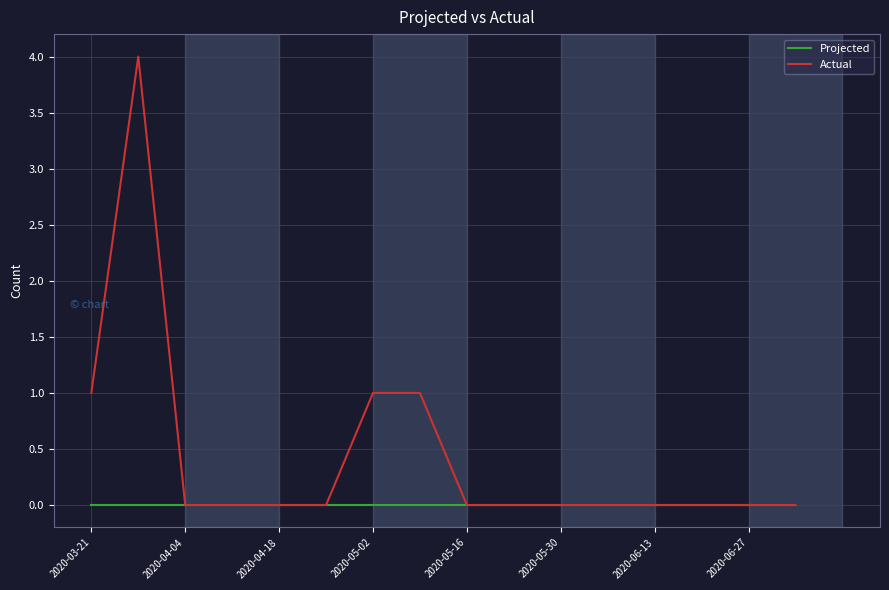

Which series has the largest total across all categories?

Actual